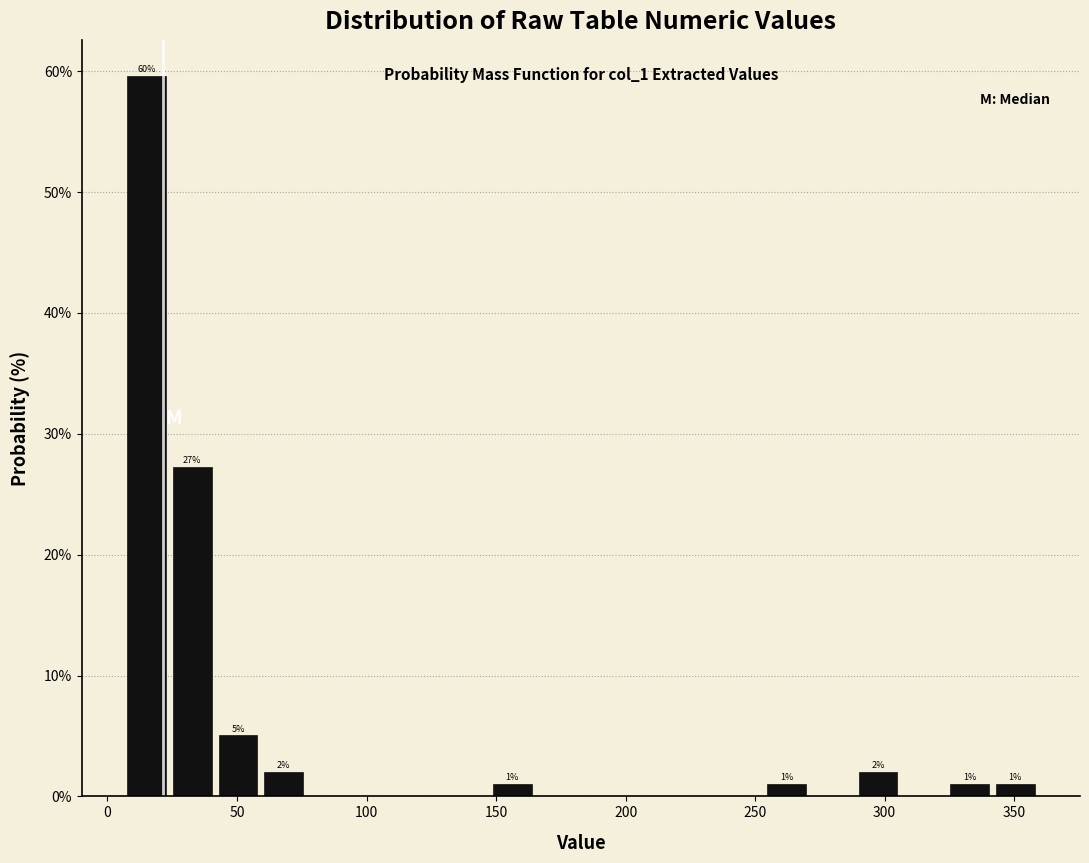

Read against the x-axis, roughly where is the centre of the tallest bar?

15